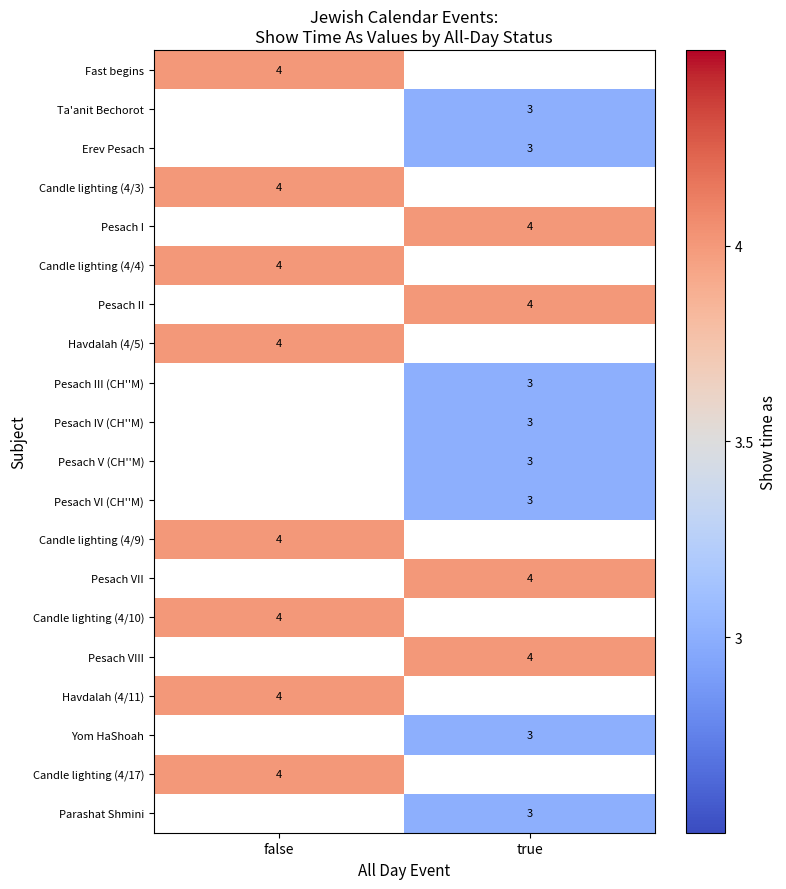

Is it true that Ta'anit Bechorot equals 3 at true?

True